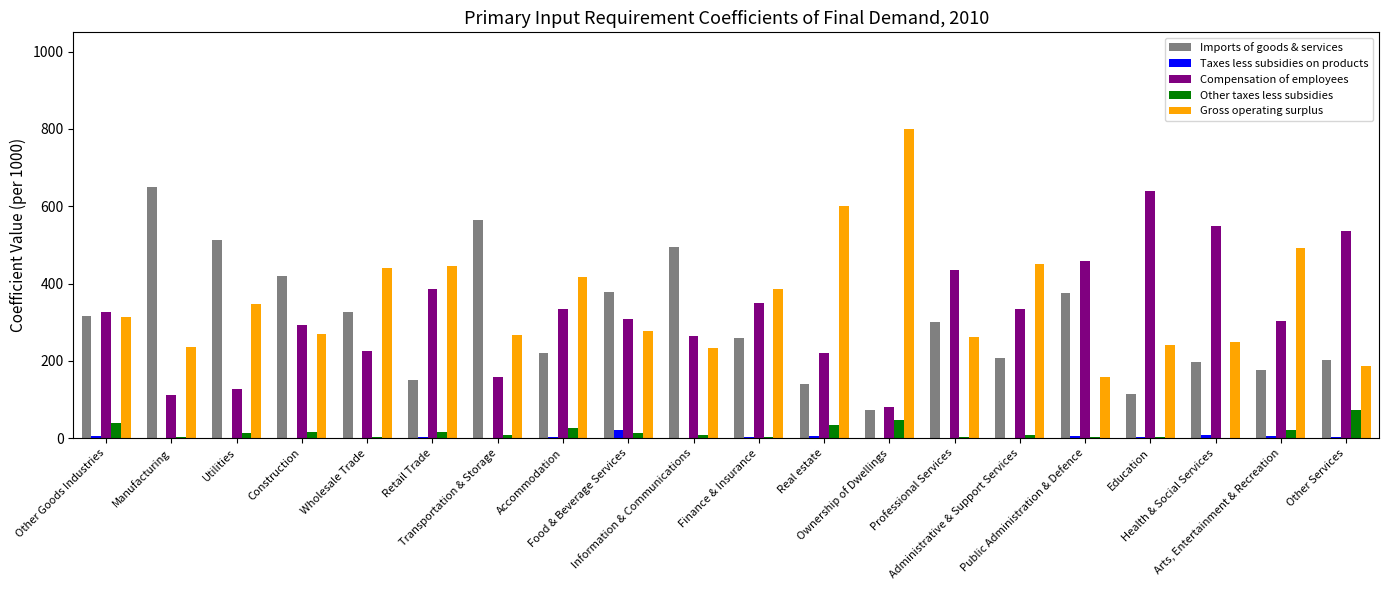

How many groups of bars are there?

20